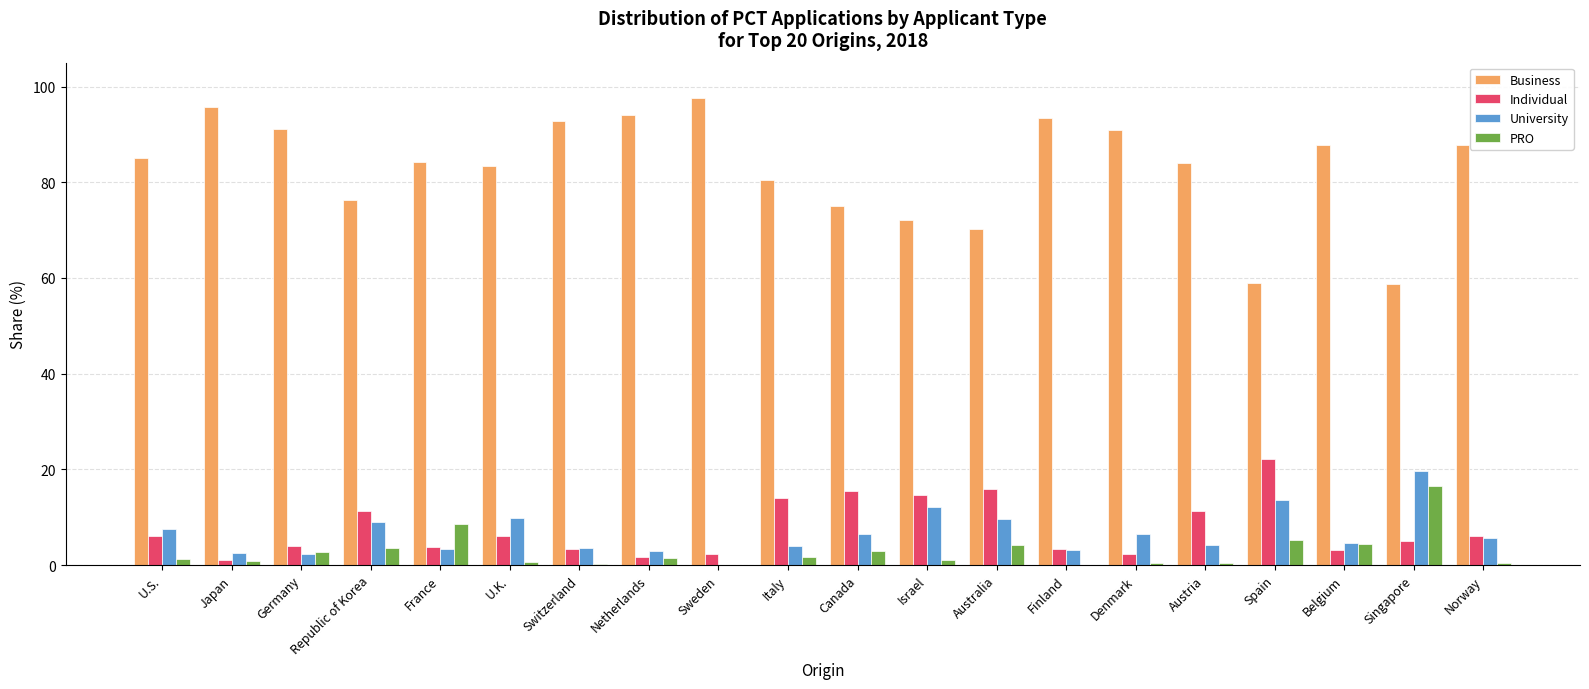

What are all the series names shown in the legend?

Business, Individual, University, PRO